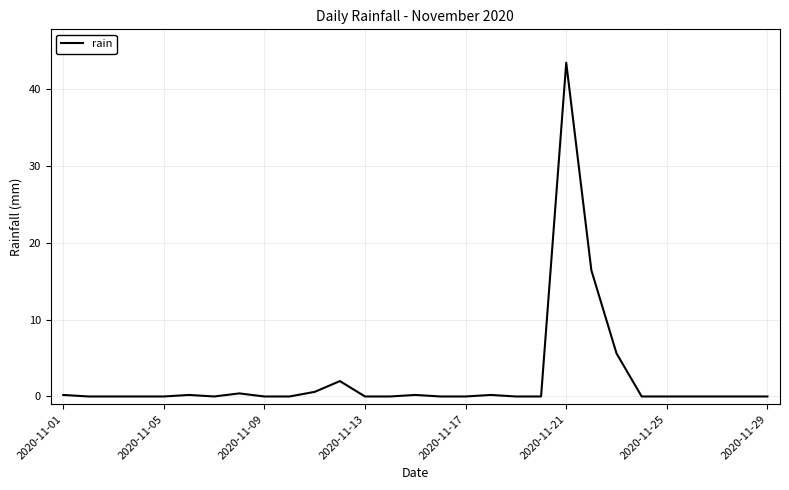

What is the maximum value shown in the chart?

43.4